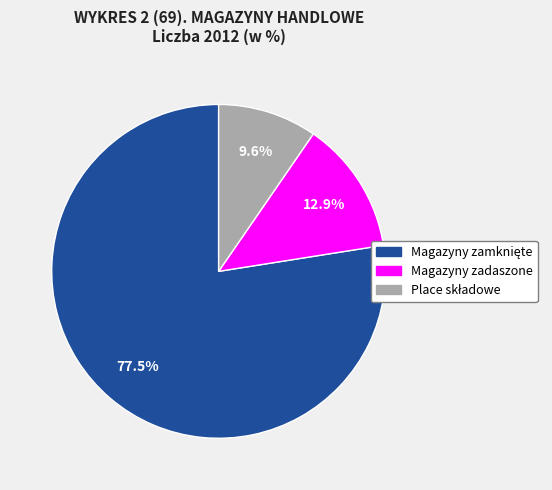

How much of the chart is everything except Magazyny zadaszone?

87.1%